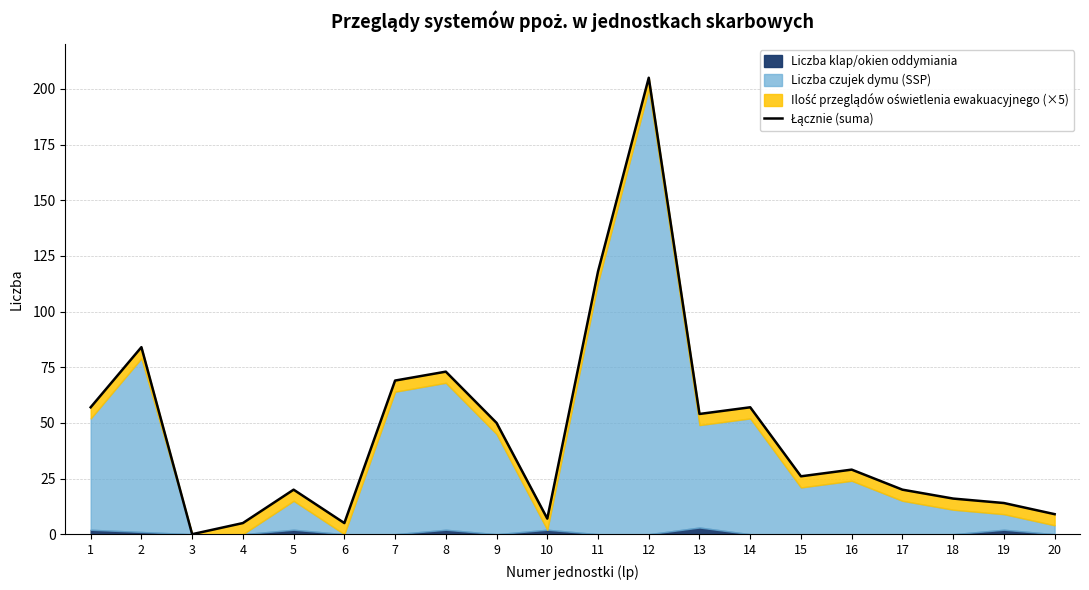

What is the sum of the values at 14 and 1?

114